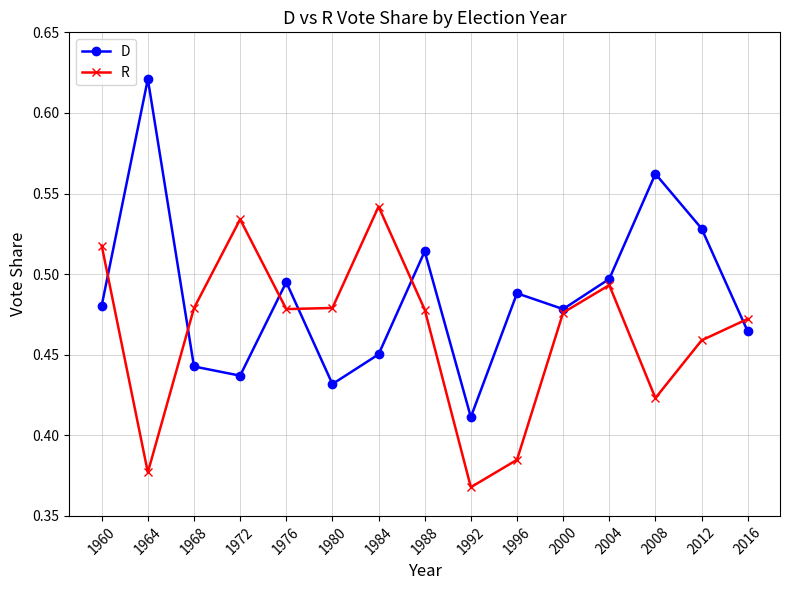

Which series changed the most between 2004 and 2016?

D